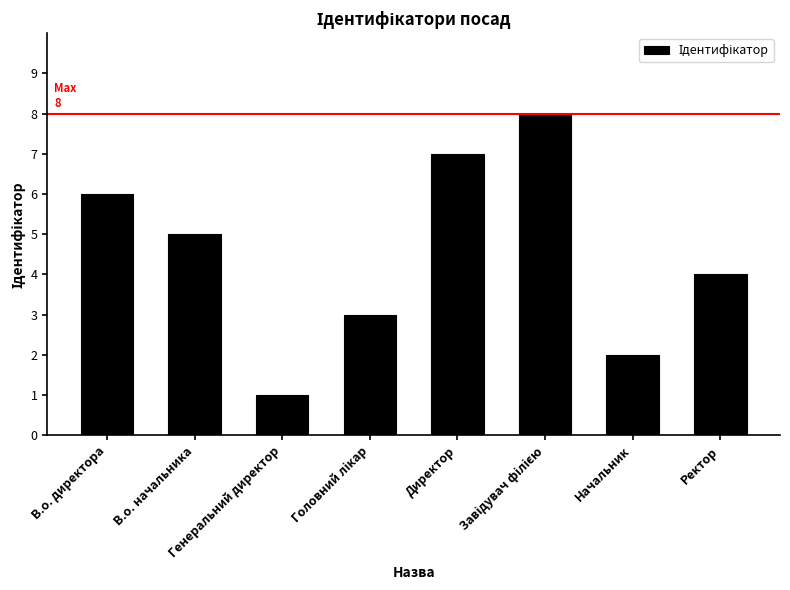

What is the value of the 6th bar from the left?

8